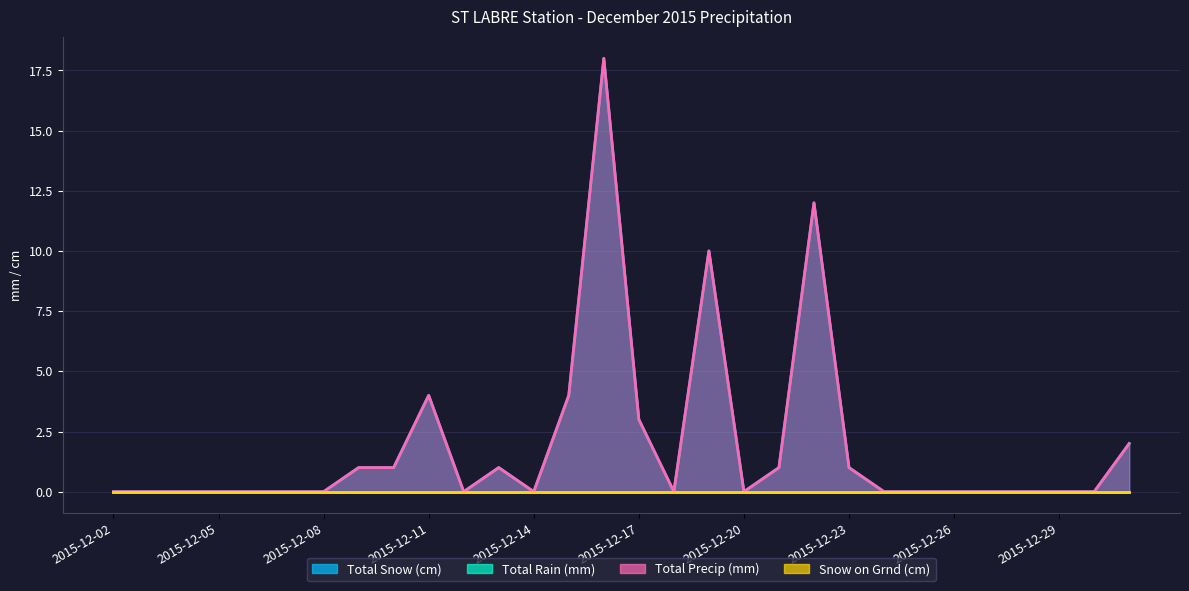

How many positive values does the Total Precip (mm) series have?

12